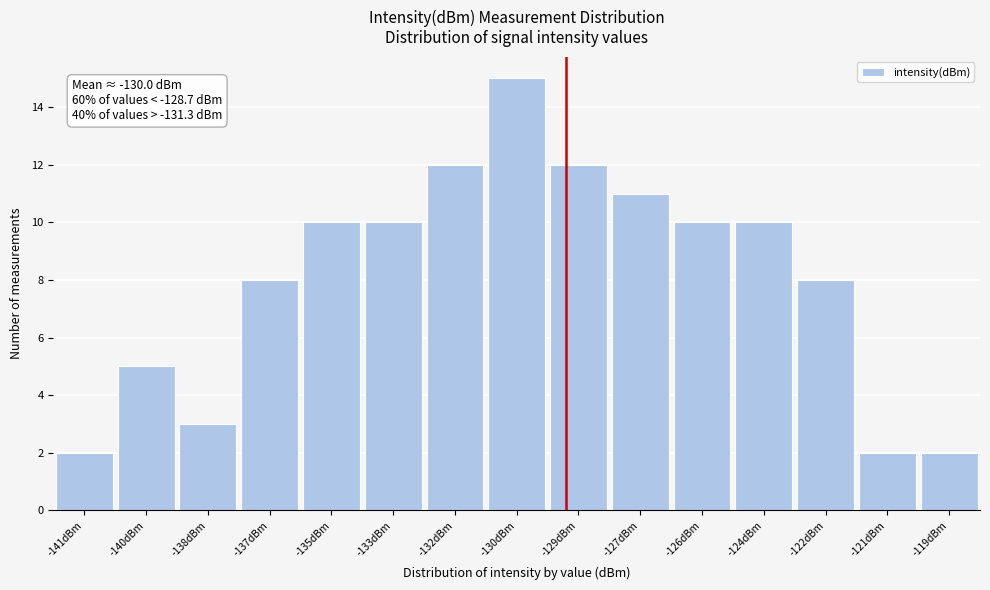

Reading right to left, extract all data points from this chart.

2	2	8	10	10	11	12	15	12	10	10	8	3	5	2